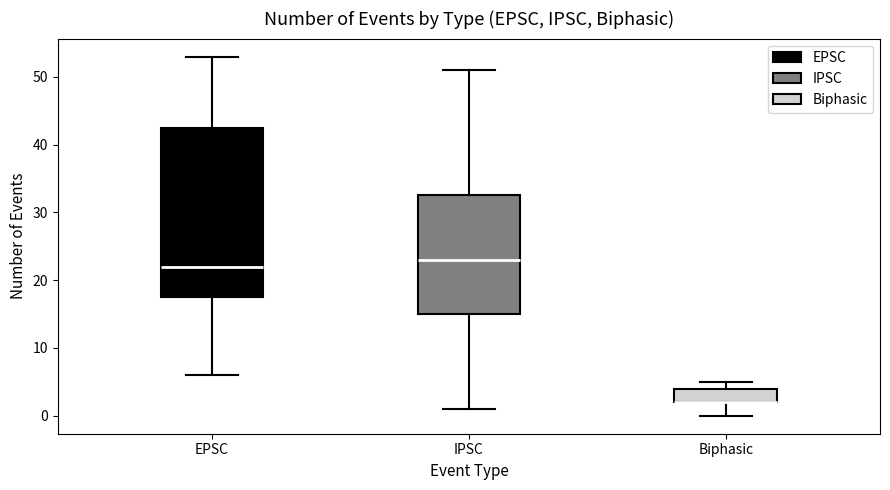

Comparing the boxes themselves (not the whiskers), which one is the tallest?

EPSC